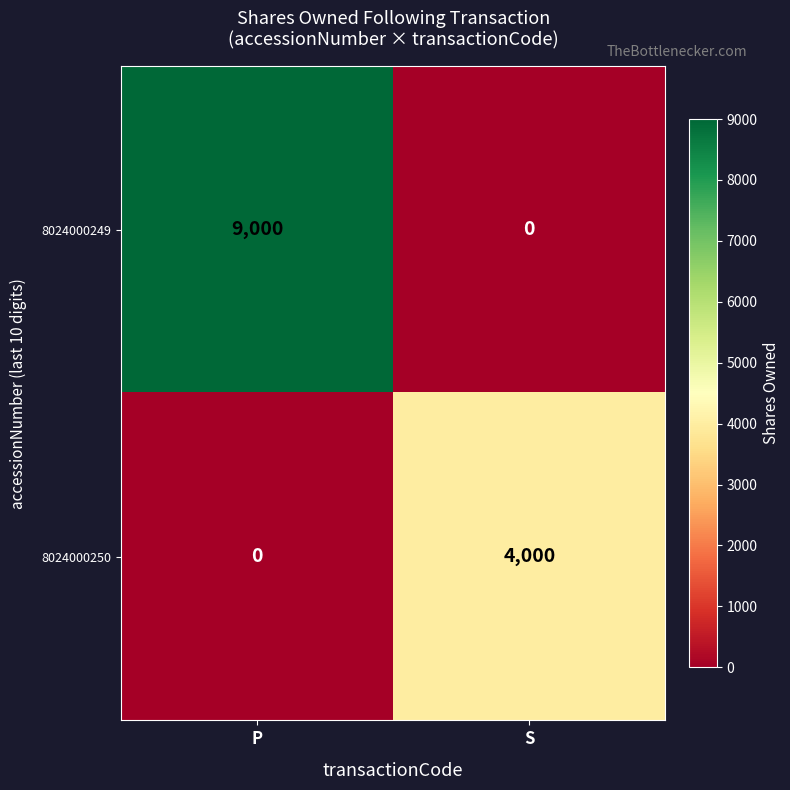

Which series has the largest total across all categories?

8024000249